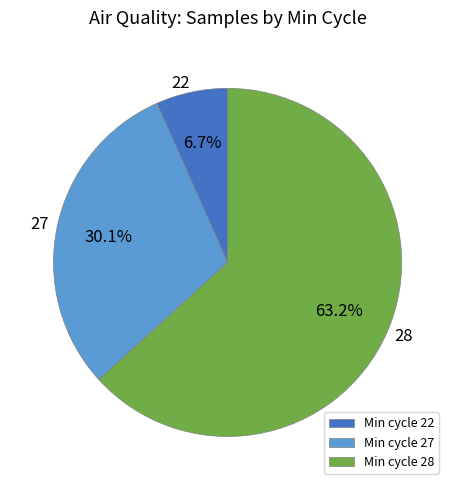

Rank the categories by value from highest to lowest.

Min cycle 28, Min cycle 27, Min cycle 22